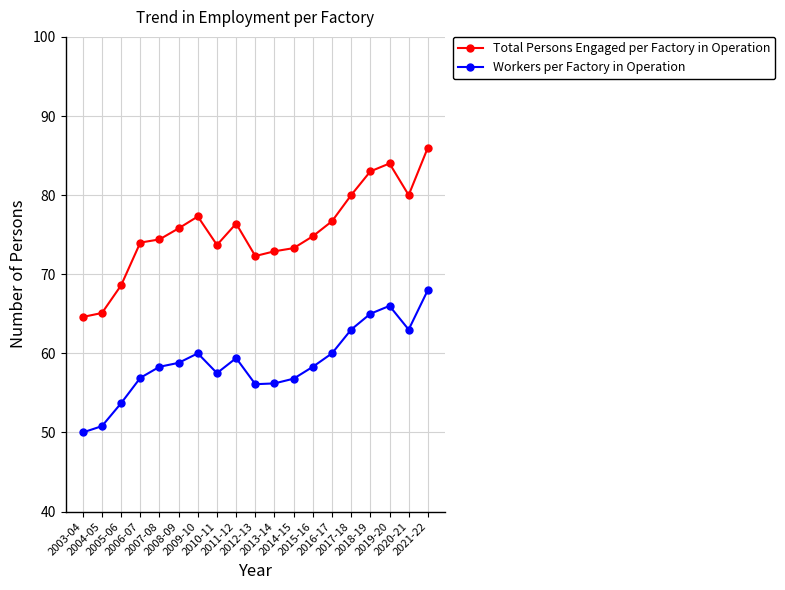

Which series has the largest total across all categories?

Total Persons Engaged per Factory in Operation